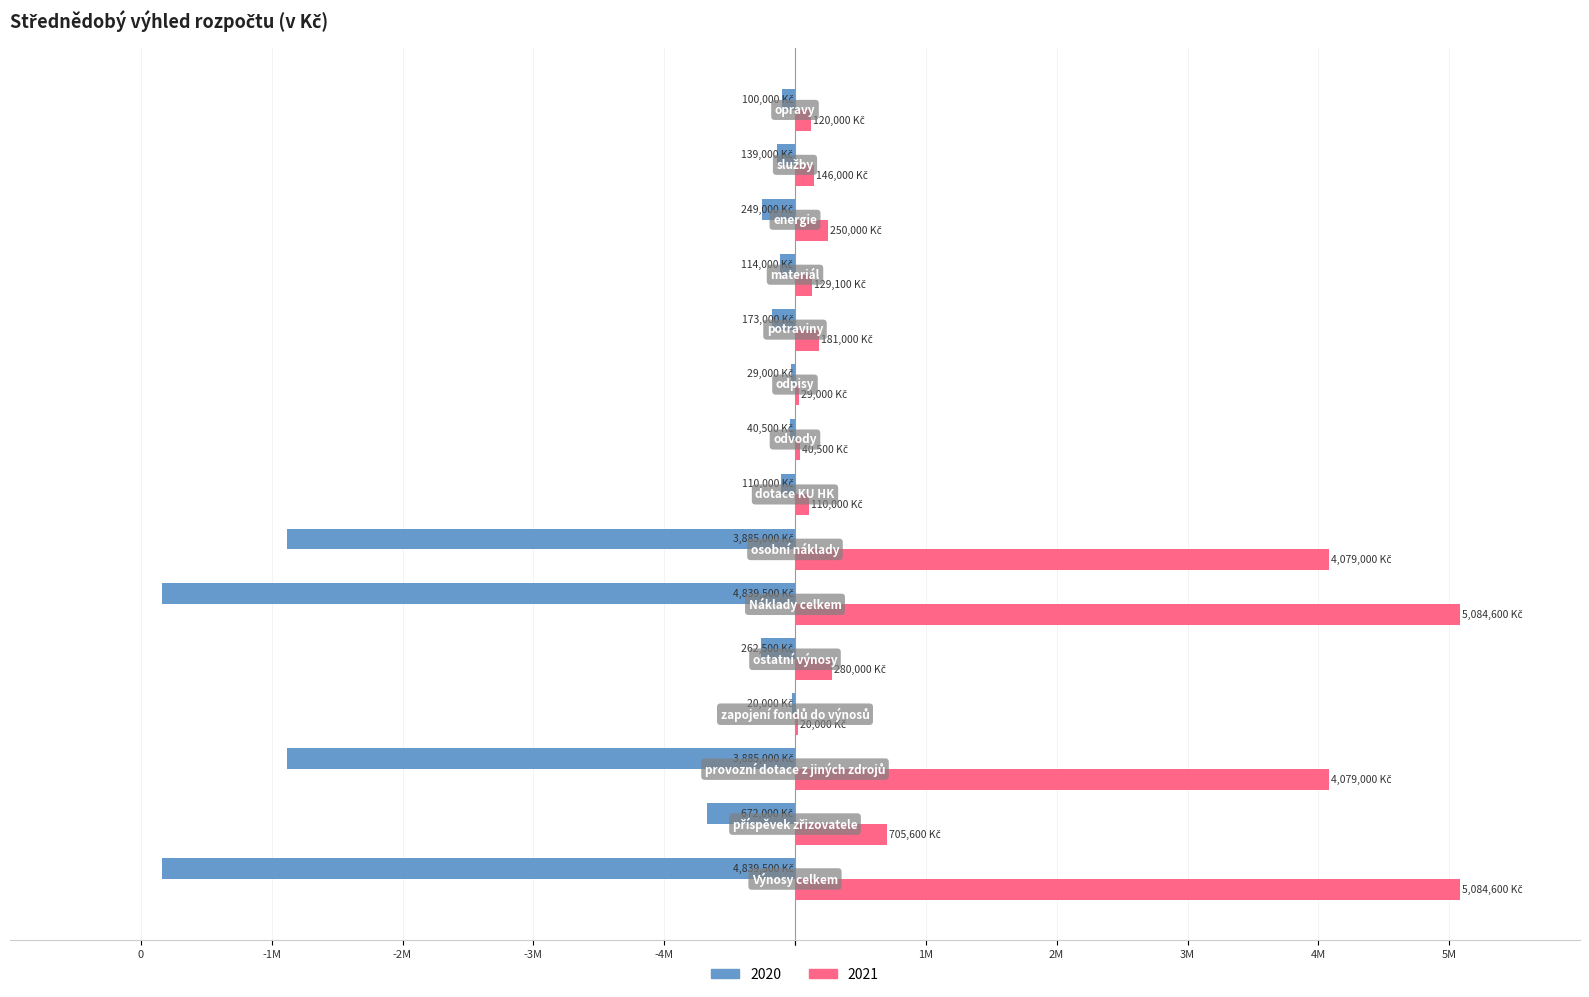

Which category has the highest value in the 2021 series?

Výnosy celkem